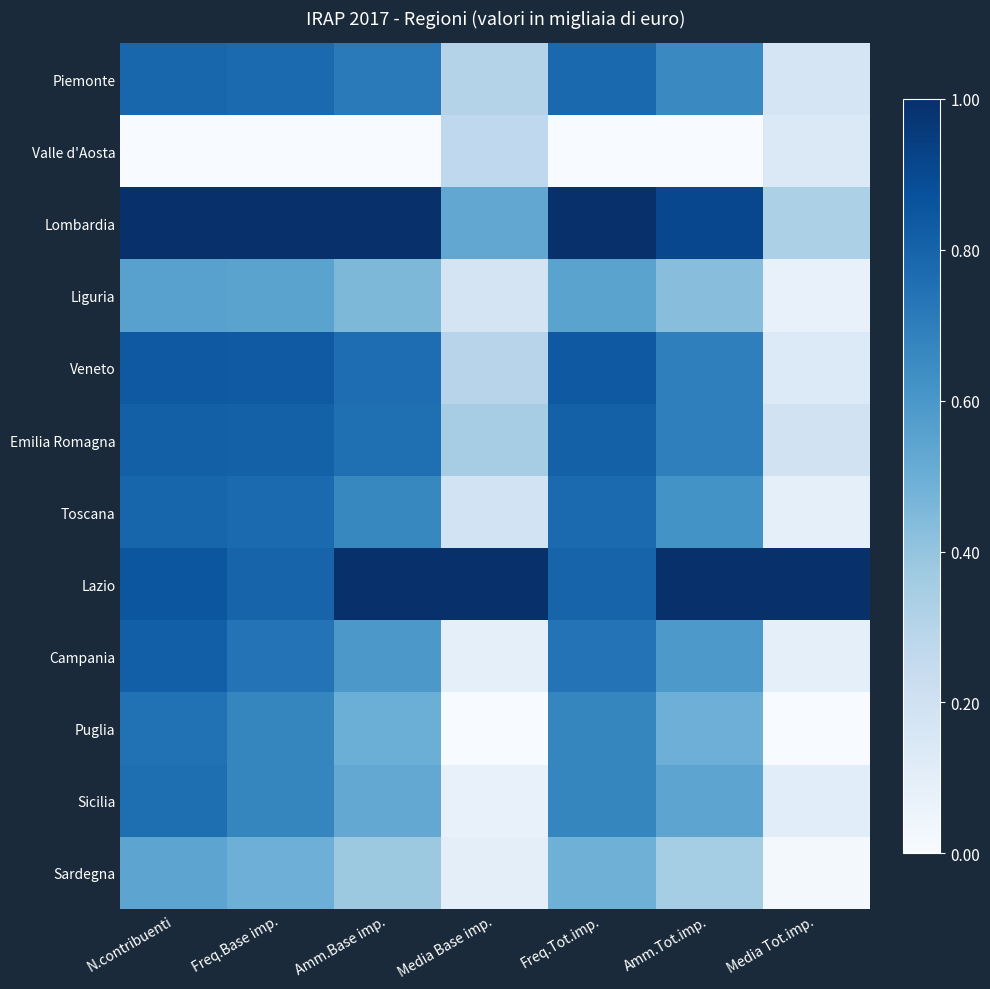

Reading left to right, extract all data points from this chart.

Piemonte: N.contribuenti=0.8	Freq.Base imp.=0.8	Amm.Base imp.=0.7	Media Base imp.=0.3	Freq.Tot.imp.=0.8	Amm.Tot.imp.=0.7	Media Tot.imp.=0.2
Valle d'Aosta: N.contribuenti=0.0	Freq.Base imp.=0.0	Amm.Base imp.=0.0	Media Base imp.=0.3	Freq.Tot.imp.=0.0	Amm.Tot.imp.=0.0	Media Tot.imp.=0.1
Lombardia: N.contribuenti=1.0	Freq.Base imp.=1.0	Amm.Base imp.=1.0	Media Base imp.=0.5	Freq.Tot.imp.=1.0	Amm.Tot.imp.=0.9	Media Tot.imp.=0.3
Liguria: N.contribuenti=0.6	Freq.Base imp.=0.5	Amm.Base imp.=0.5	Media Base imp.=0.2	Freq.Tot.imp.=0.5	Amm.Tot.imp.=0.4	Media Tot.imp.=0.1
Veneto: N.contribuenti=0.8	Freq.Base imp.=0.8	Amm.Base imp.=0.8	Media Base imp.=0.3	Freq.Tot.imp.=0.8	Amm.Tot.imp.=0.7	Media Tot.imp.=0.1
Emilia Romagna: N.contribuenti=0.8	Freq.Base imp.=0.8	Amm.Base imp.=0.8	Media Base imp.=0.3	Freq.Tot.imp.=0.8	Amm.Tot.imp.=0.7	Media Tot.imp.=0.2
Toscana: N.contribuenti=0.8	Freq.Base imp.=0.8	Amm.Base imp.=0.7	Media Base imp.=0.2	Freq.Tot.imp.=0.8	Amm.Tot.imp.=0.6	Media Tot.imp.=0.1
Lazio: N.contribuenti=0.9	Freq.Base imp.=0.8	Amm.Base imp.=1.0	Media Base imp.=1.0	Freq.Tot.imp.=0.8	Amm.Tot.imp.=1.0	Media Tot.imp.=1.0
Campania: N.contribuenti=0.8	Freq.Base imp.=0.7	Amm.Base imp.=0.6	Media Base imp.=0.1	Freq.Tot.imp.=0.7	Amm.Tot.imp.=0.6	Media Tot.imp.=0.1
Puglia: N.contribuenti=0.7	Freq.Base imp.=0.7	Amm.Base imp.=0.5	Media Base imp.=0.0	Freq.Tot.imp.=0.7	Amm.Tot.imp.=0.5	Media Tot.imp.=0.0
Sicilia: N.contribuenti=0.8	Freq.Base imp.=0.7	Amm.Base imp.=0.5	Media Base imp.=0.1	Freq.Tot.imp.=0.7	Amm.Tot.imp.=0.5	Media Tot.imp.=0.1
Sardegna: N.contribuenti=0.5	Freq.Base imp.=0.5	Amm.Base imp.=0.4	Media Base imp.=0.1	Freq.Tot.imp.=0.5	Amm.Tot.imp.=0.4	Media Tot.imp.=0.0